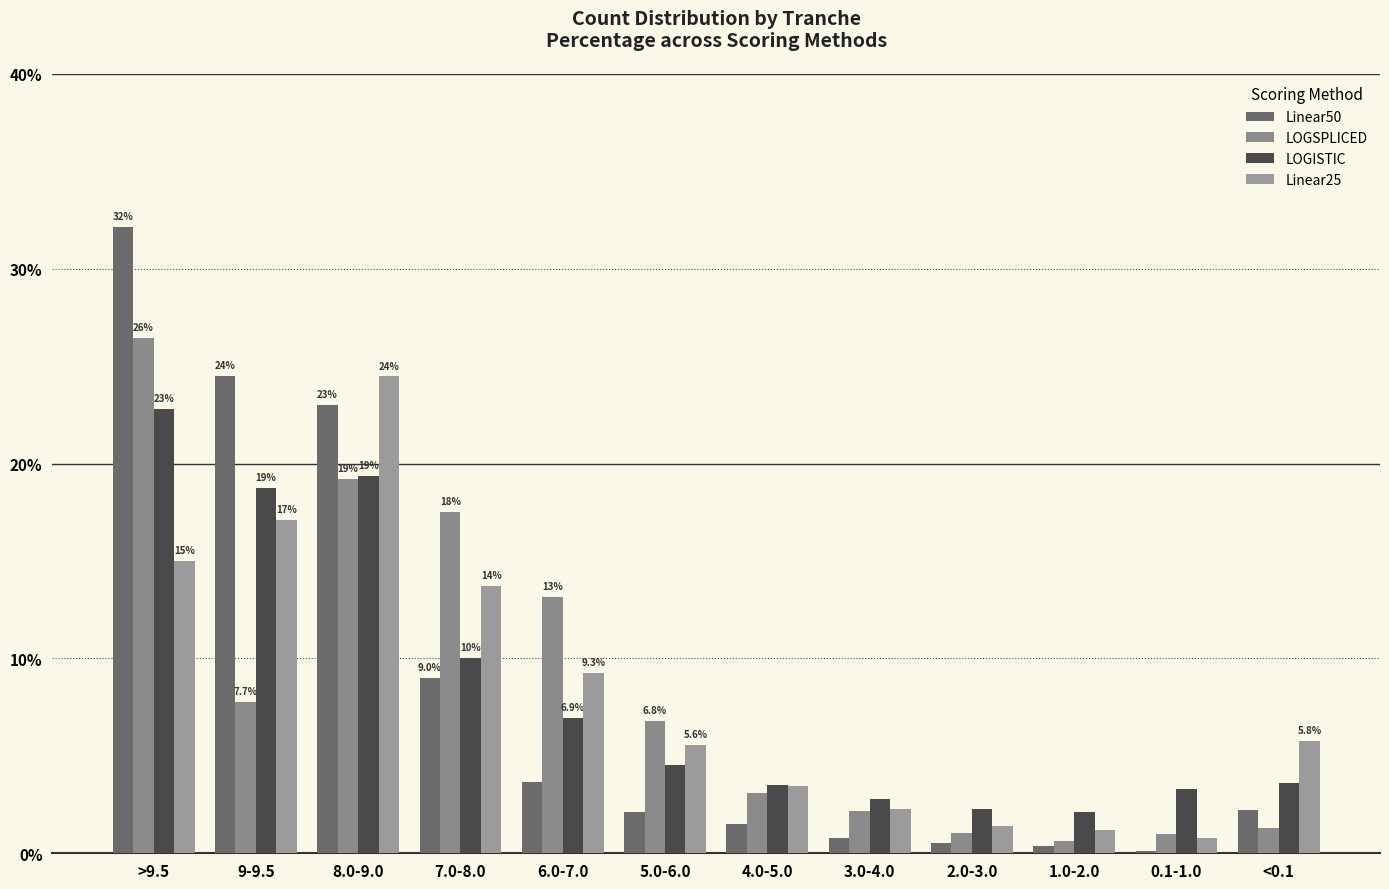

The Linear25 series shows 0.0 at 4.0-5.0. True or false?

False